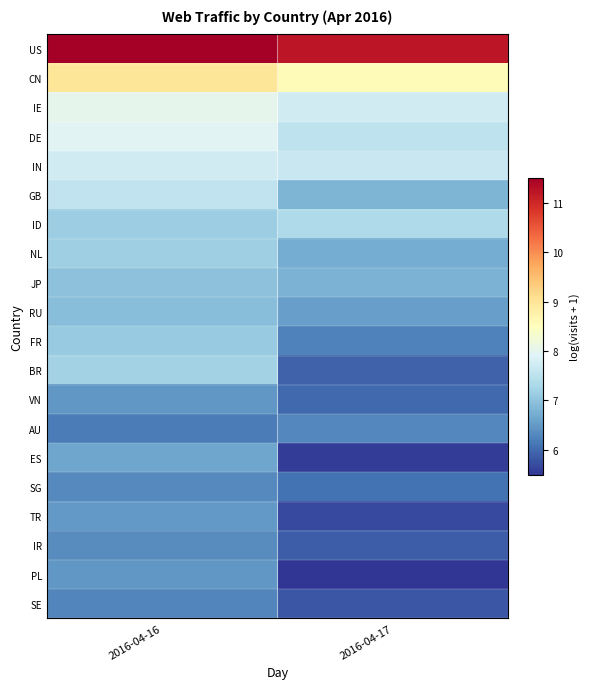

Count the number of categories in the chart.

2